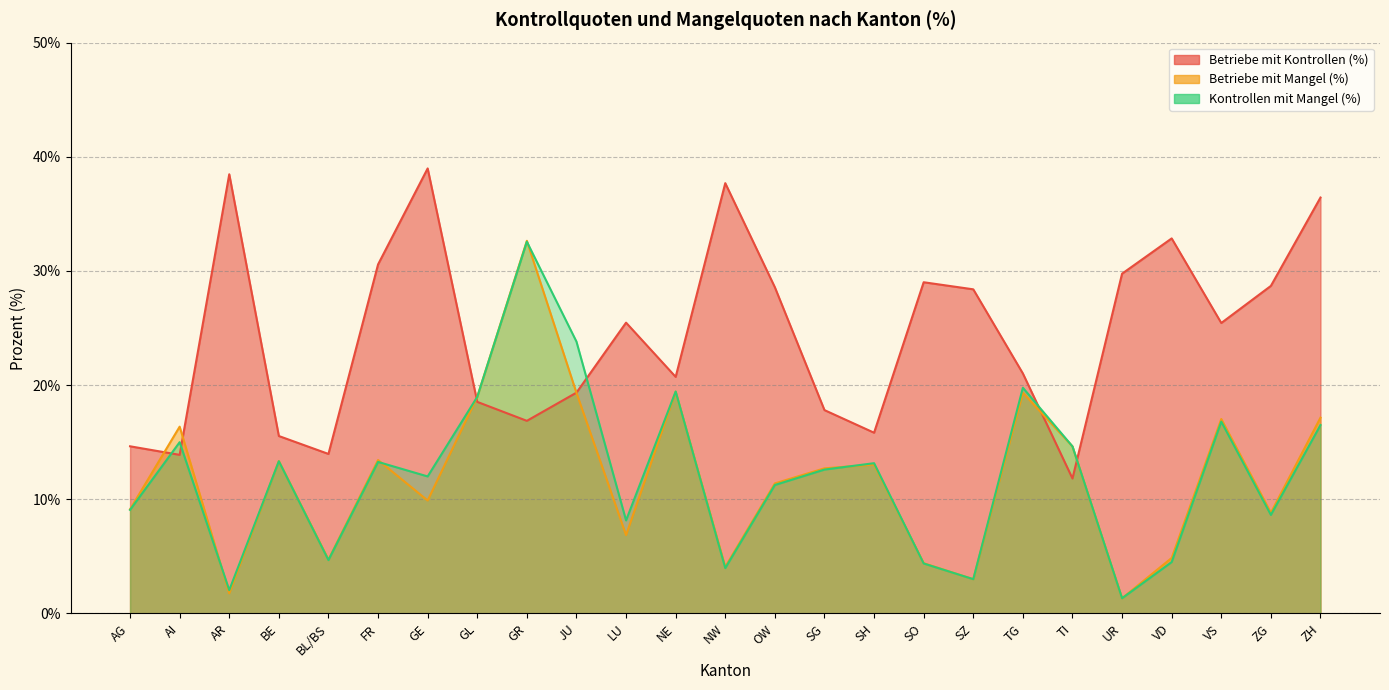

True or false: Betriebe mit Kontrollen (%) has a value of 36.4 at ZH.

True